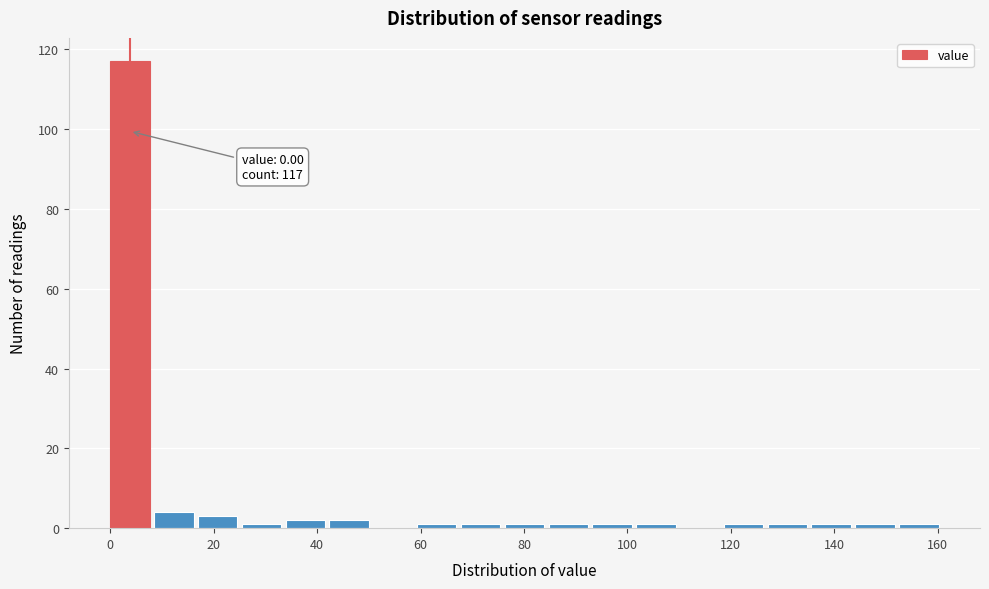

Over which range of the x-axis is the bar tallest?

0 to 8